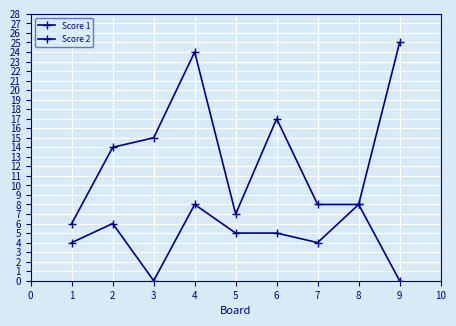

How many categories are shown in the chart?

9